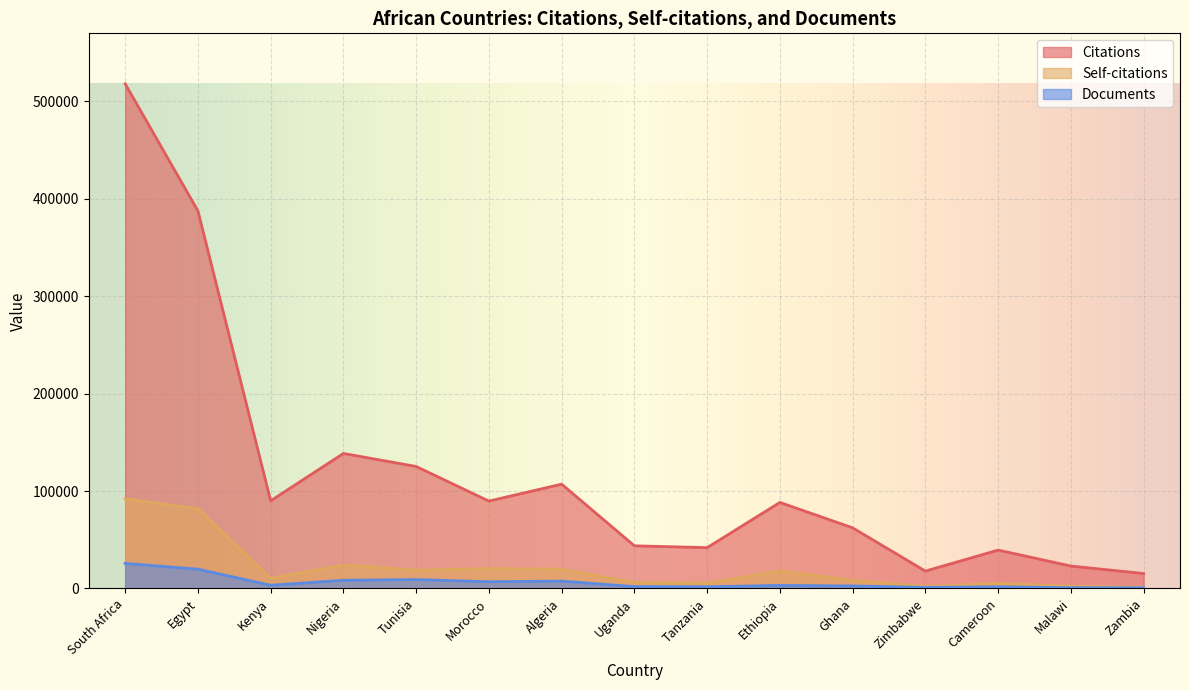

Where does the Documents series first go above 3066?

South Africa